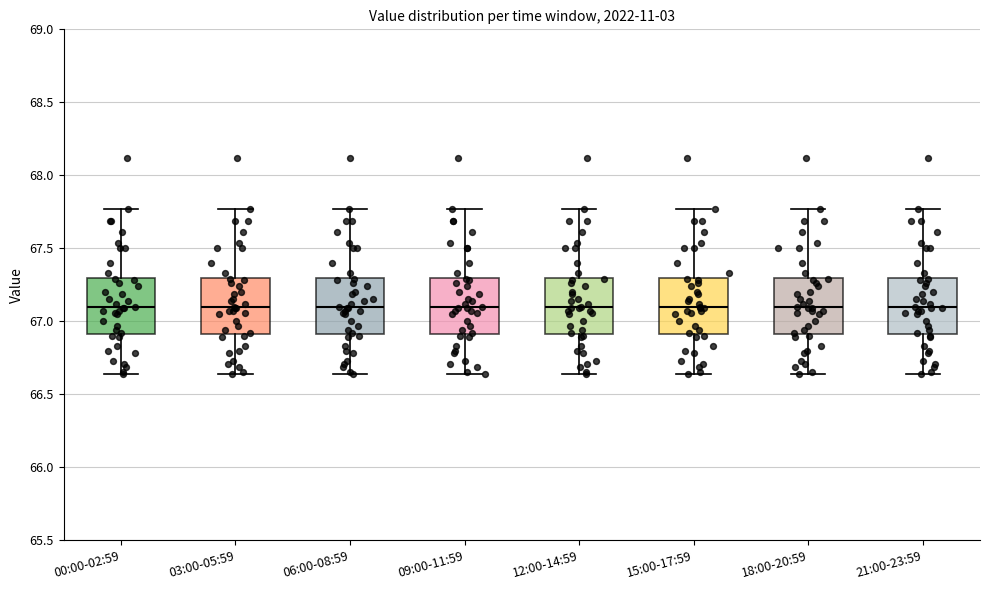

Reading left to right, transcribe this box plot: for each box, give where its median line is, the range the box spans, and where its two whiskers end, as read against the y-axis. The values are not printed on the chart, so give them approximately, as read against the axis.

00:00-02:59: median 67.10, box 66.90 to 67.30, whiskers 66.65 to 67.75
03:00-05:59: median 67.10, box 66.90 to 67.30, whiskers 66.65 to 67.75
06:00-08:59: median 67.10, box 66.90 to 67.30, whiskers 66.65 to 67.75
09:00-11:59: median 67.10, box 66.90 to 67.30, whiskers 66.65 to 67.75
12:00-14:59: median 67.10, box 66.90 to 67.30, whiskers 66.65 to 67.75
15:00-17:59: median 67.10, box 66.90 to 67.30, whiskers 66.65 to 67.75
18:00-20:59: median 67.10, box 66.90 to 67.30, whiskers 66.65 to 67.75
21:00-23:59: median 67.10, box 66.90 to 67.30, whiskers 66.65 to 67.75